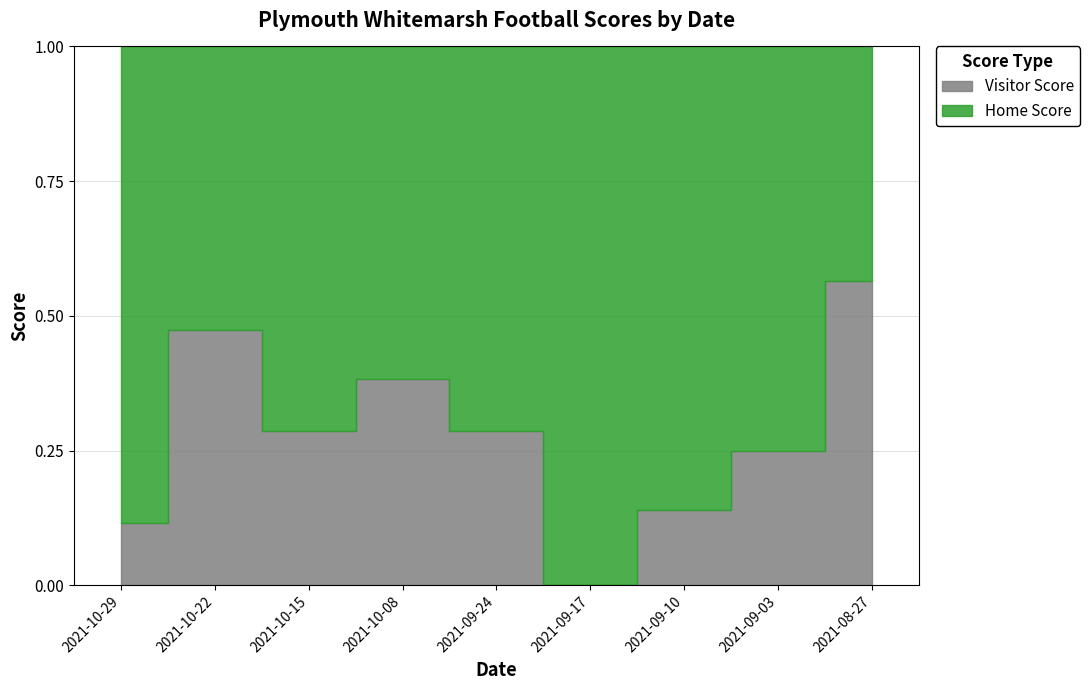

Which has a higher value, 2021-10-22 or 2021-08-27?

2021-10-22